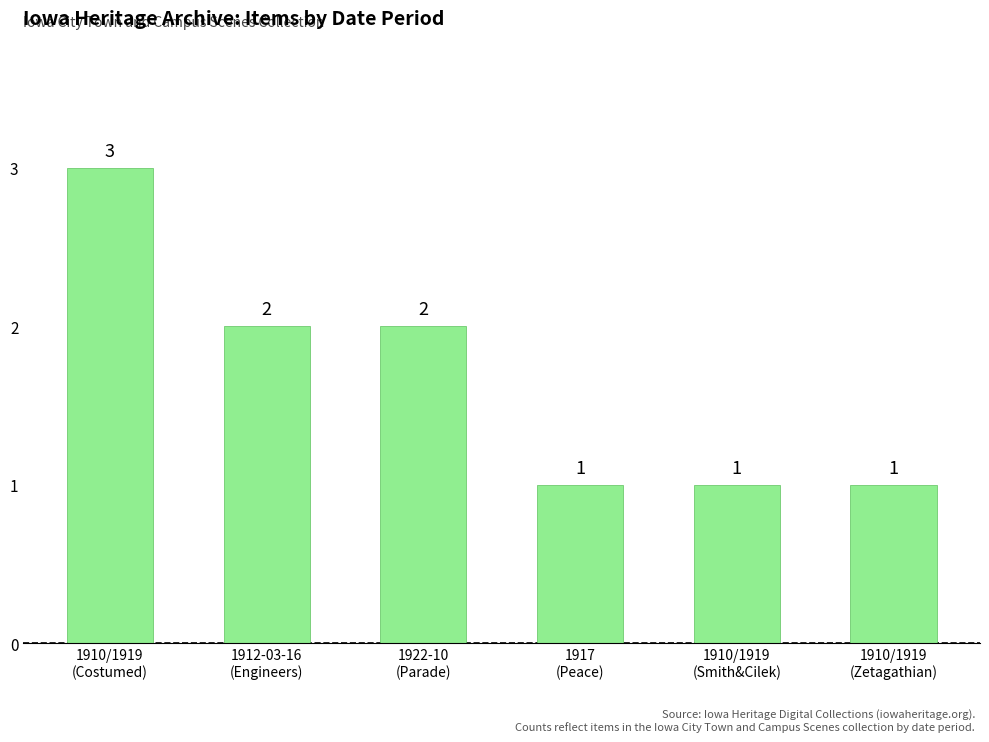

What is the ratio of the value at 1922-10
(Parade) to the value at 1910/1919
(Zetagathian)?

2.0